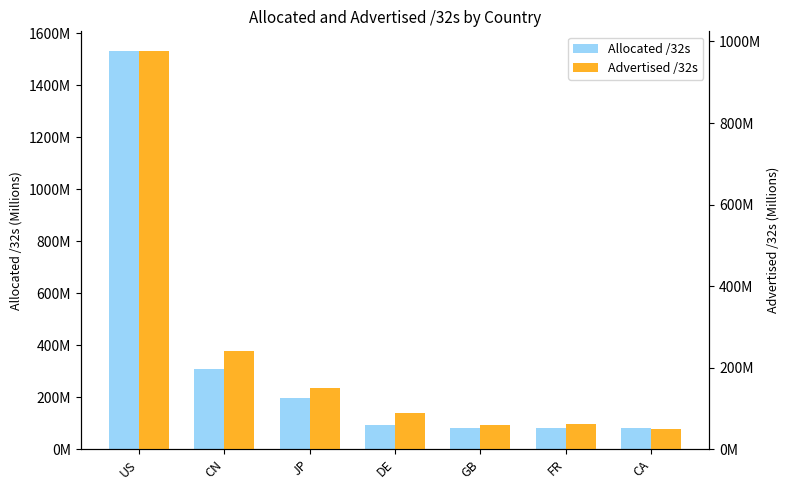

The Allocated /32s series shows 80.0 at FR. True or false?

True